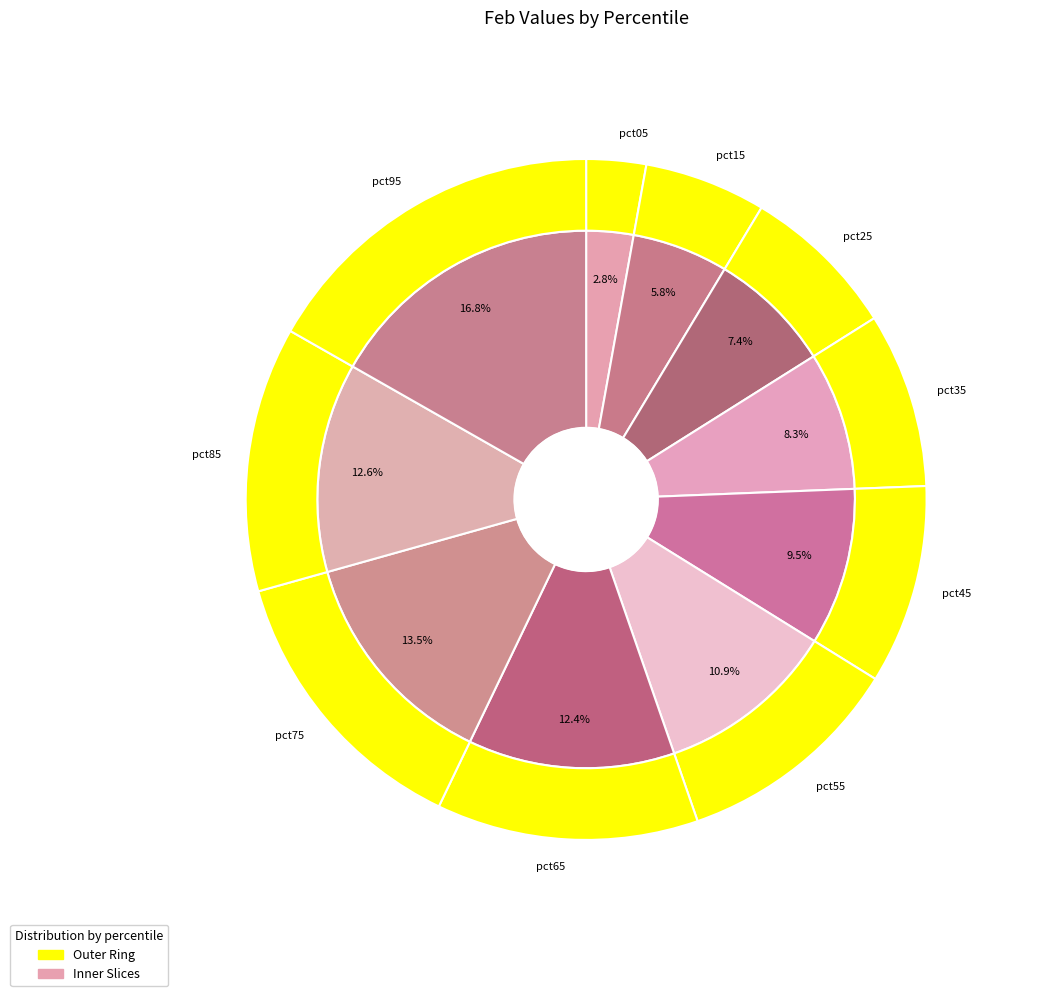

Is there a majority slice in this chart?

No